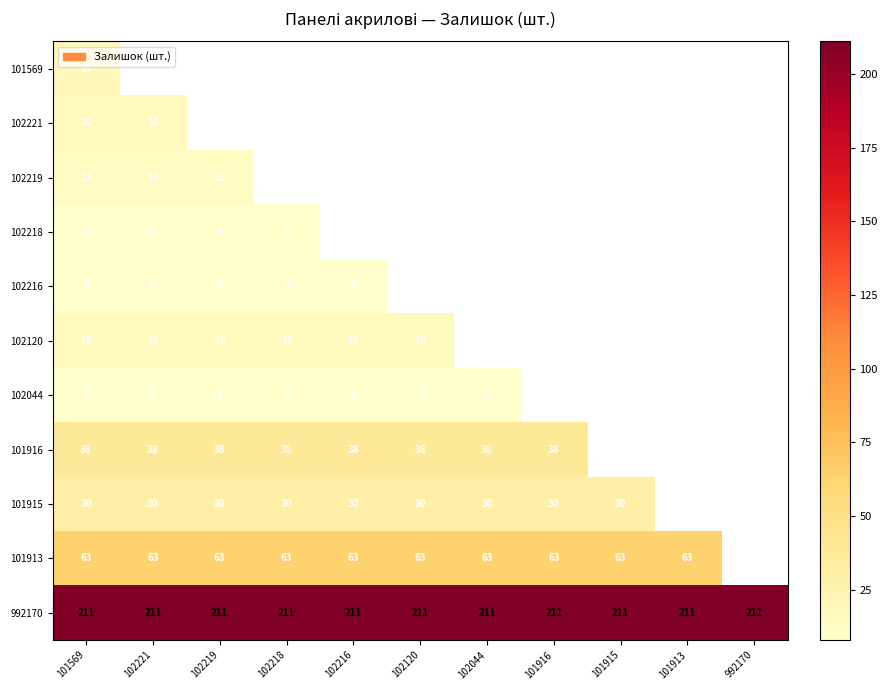

Is the value of 101916 at 102044 greater than the value of 992170 at 101913?

No